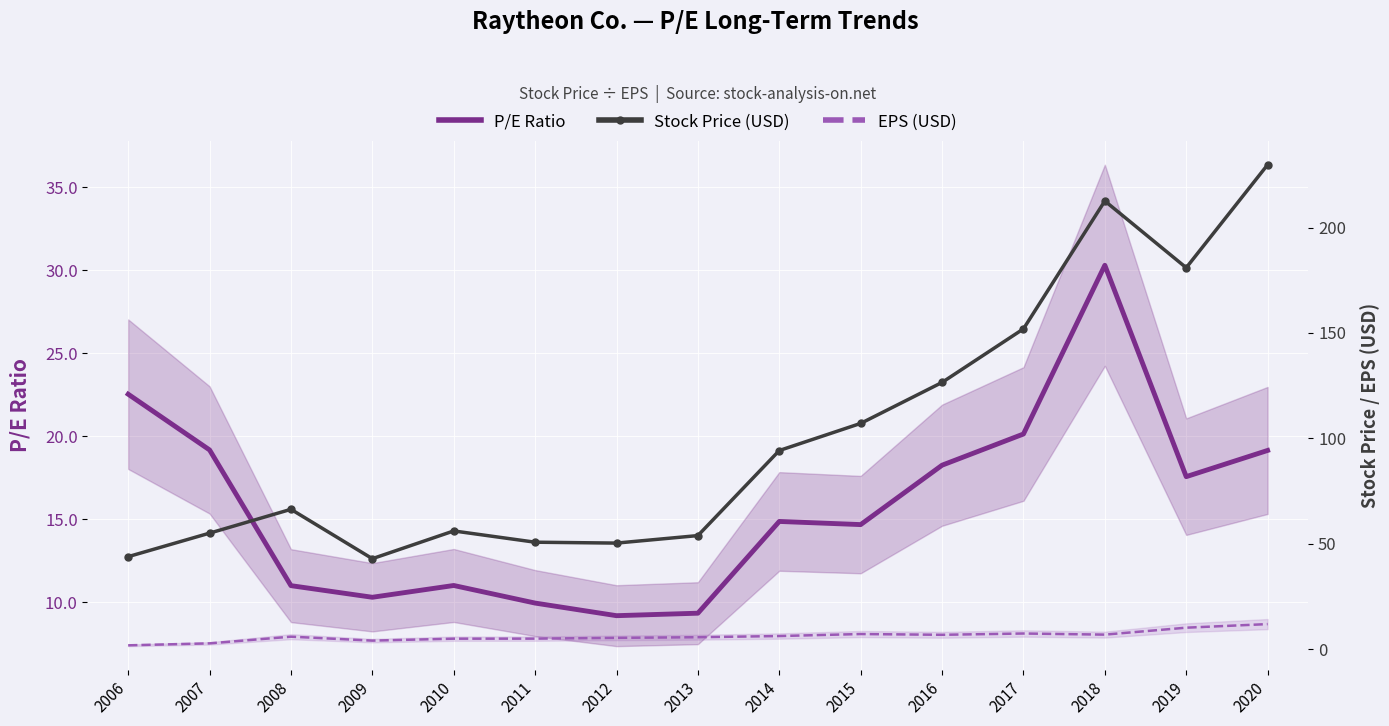

Which series has the largest total across all categories?

Stock Price (USD)